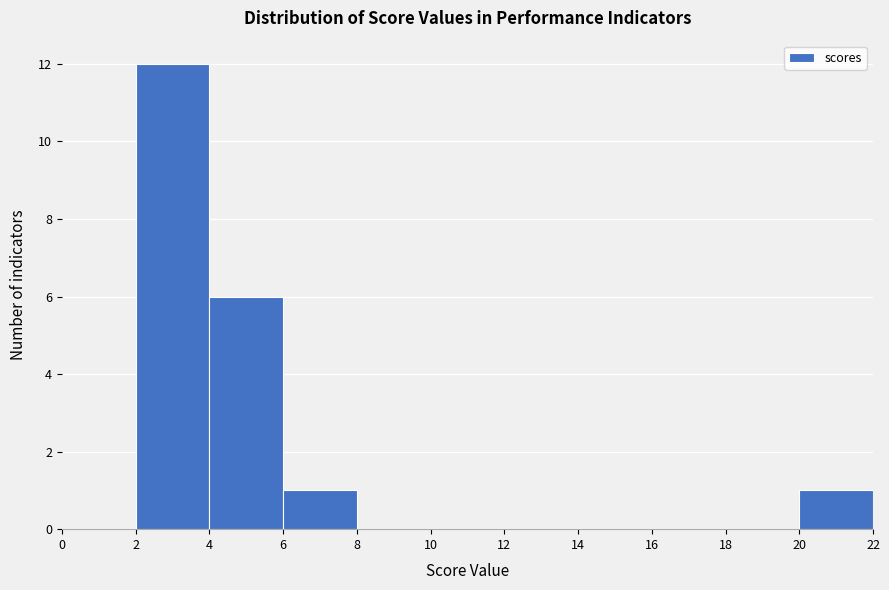

Reading left to right, transcribe this chart: for each bar, give the range it covers on the x-axis and its height. The values are not printed on the chart, so give them approximately, as read against the axis.

0 to 2: 0
2 to 4: 12
4 to 6: 6
6 to 8: 1
8 to 10: 0
10 to 12: 0
12 to 14: 0
14 to 16: 0
16 to 18: 0
18 to 20: 0
20 to 22: 1